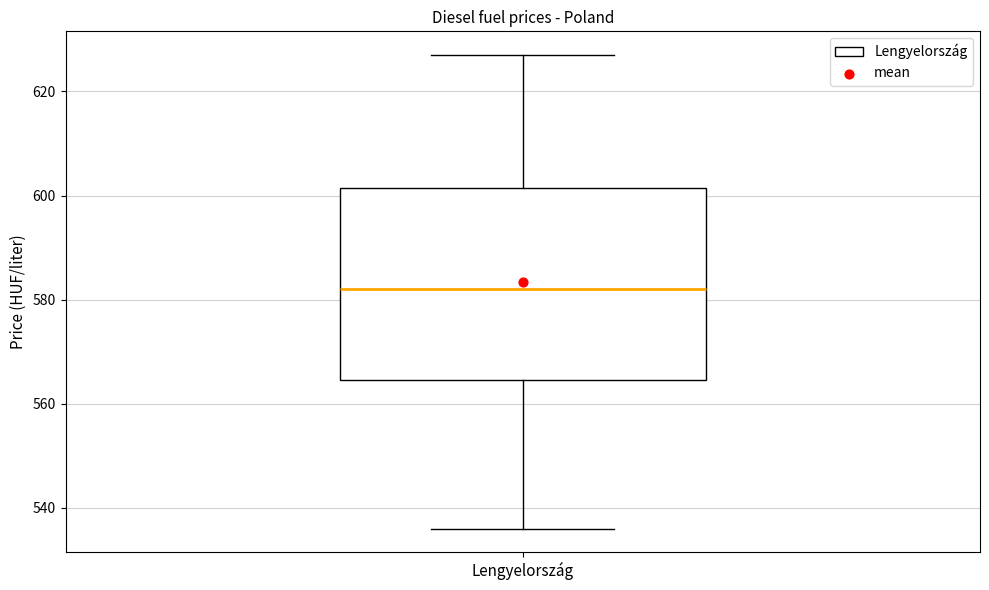

Read this box plot against the y-axis: the position of the median line, the range covered by the box, and the ends of both whiskers. The values are not printed on the chart, so give them approximately, as read against the axis.

median 582, box 564 to 602, whiskers 536 to 628